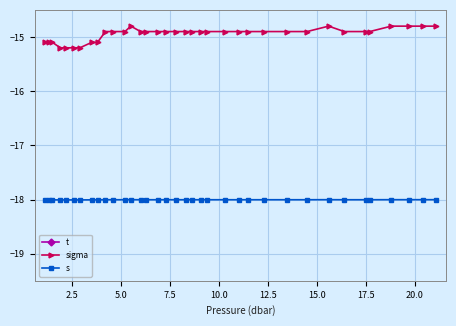

Reading left to right, transcribe all the data shown in this chart.

t: 3.9	3.9	3.9	3.9	3.9	3.9	3.9	3.9	3.9	3.9	3.9	3.9	3.9	3.9	3.9	3.9	3.9	3.9	3.9	3.9	3.9	3.9	3.9	3.9	3.9	3.9	3.9	3.9	3.9	3.9	3.9	3.9	3.9	3.9	3.9	3.9
sigma: -15.1	-15.1	-15.1	-15.2	-15.2	-15.2	-15.2	-15.1	-15.1	-14.9	-14.9	-14.9	-14.8	-14.9	-14.9	-14.9	-14.9	-14.9	-14.9	-14.9	-14.9	-14.9	-14.9	-14.9	-14.9	-14.9	-14.9	-14.9	-14.8	-14.9	-14.9	-14.9	-14.8	-14.8	-14.8	-14.8
s: -18.0	-18.0	-18.0	-18.0	-18.0	-18.0	-18.0	-18.0	-18.0	-18.0	-18.0	-18.0	-18.0	-18.0	-18.0	-18.0	-18.0	-18.0	-18.0	-18.0	-18.0	-18.0	-18.0	-18.0	-18.0	-18.0	-18.0	-18.0	-18.0	-18.0	-18.0	-18.0	-18.0	-18.0	-18.0	-18.0